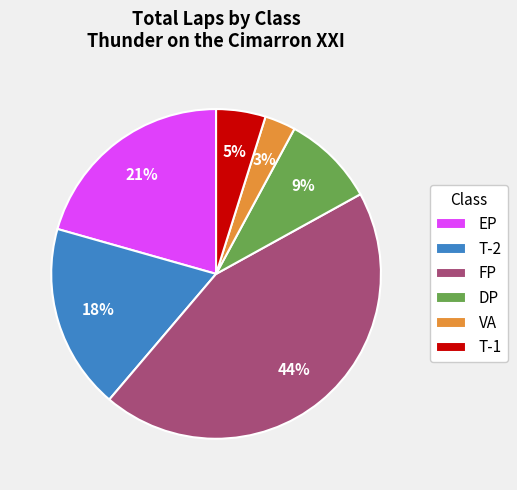

Rank the categories by value from highest to lowest.

FP, EP, T-2, DP, T-1, VA